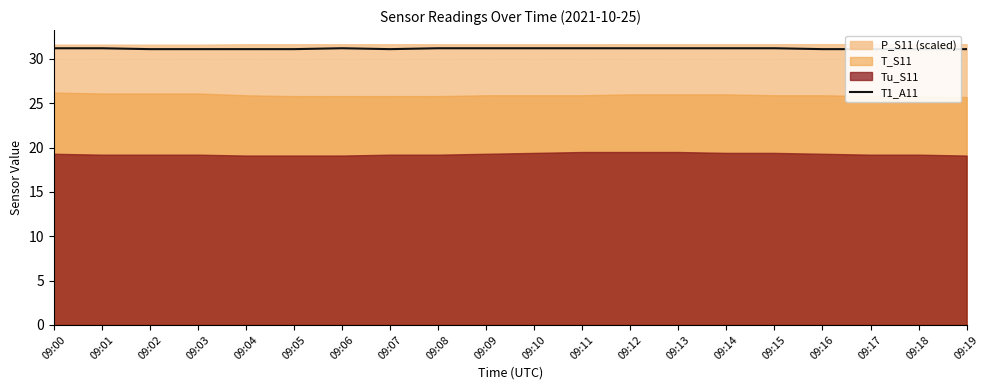

What is the difference between the second highest and minimum values?

0.1